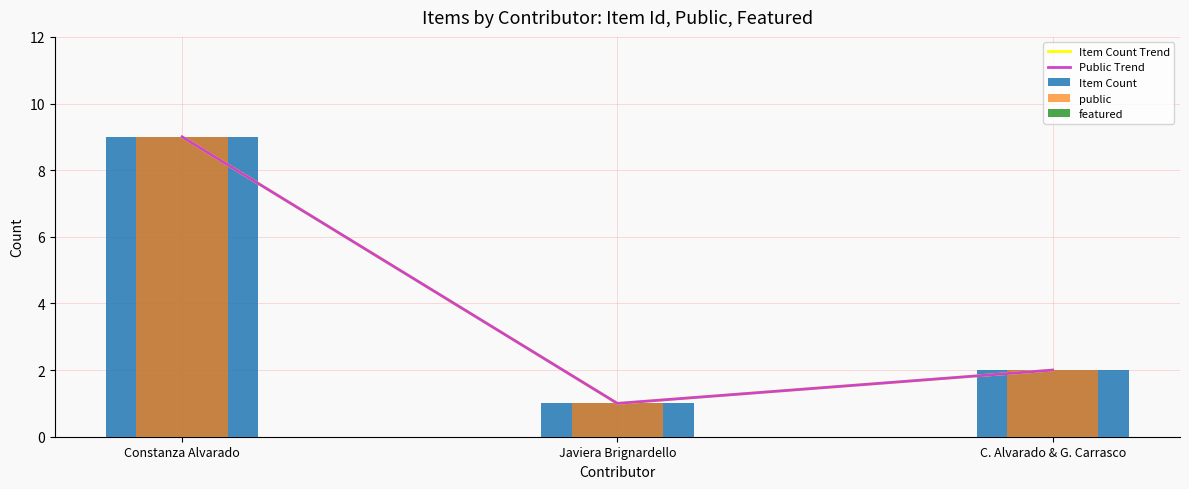

Which series has the widest spread of values?

Item Count Trend